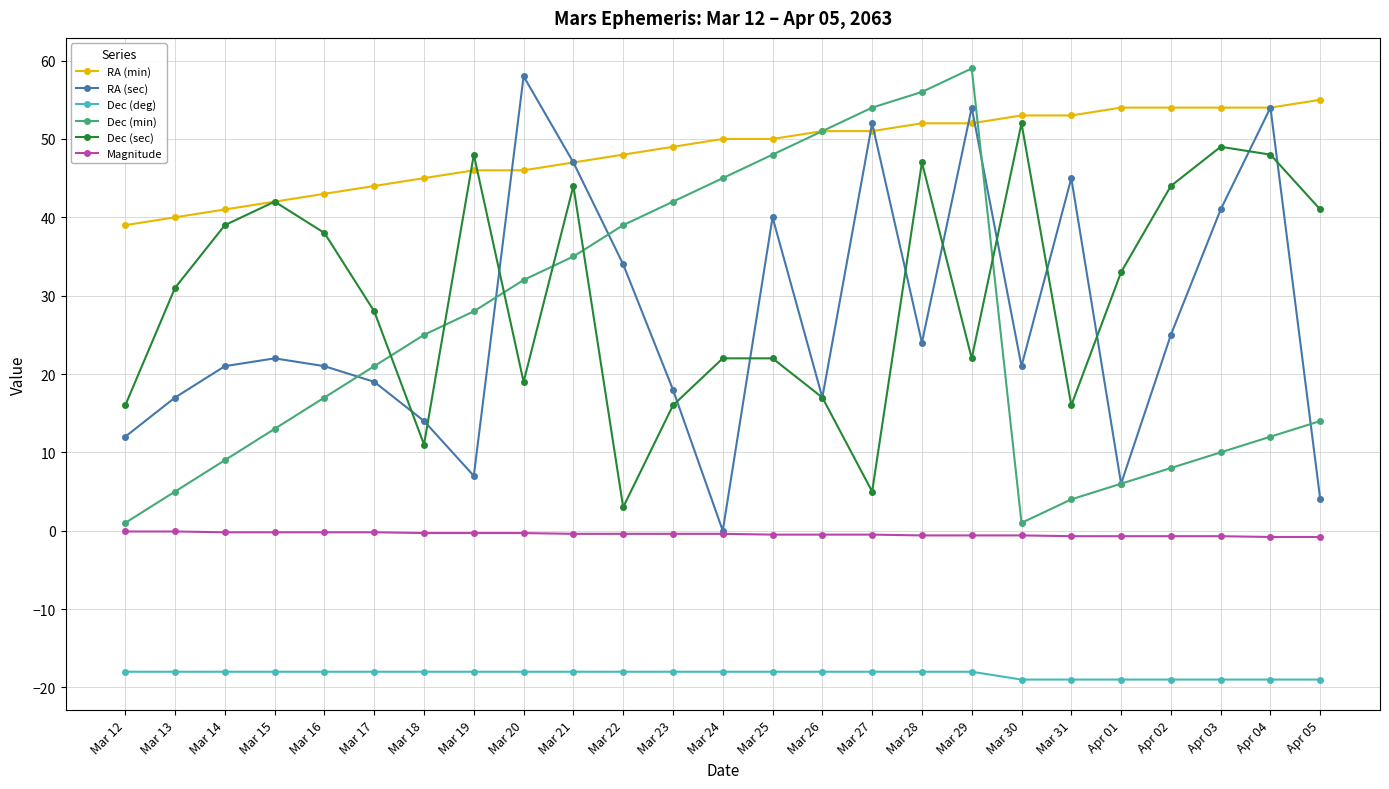

Rank the series at Apr 05 from highest to lowest value.

RA (min), Dec (sec), Dec (min), RA (sec), Magnitude, Dec (deg)